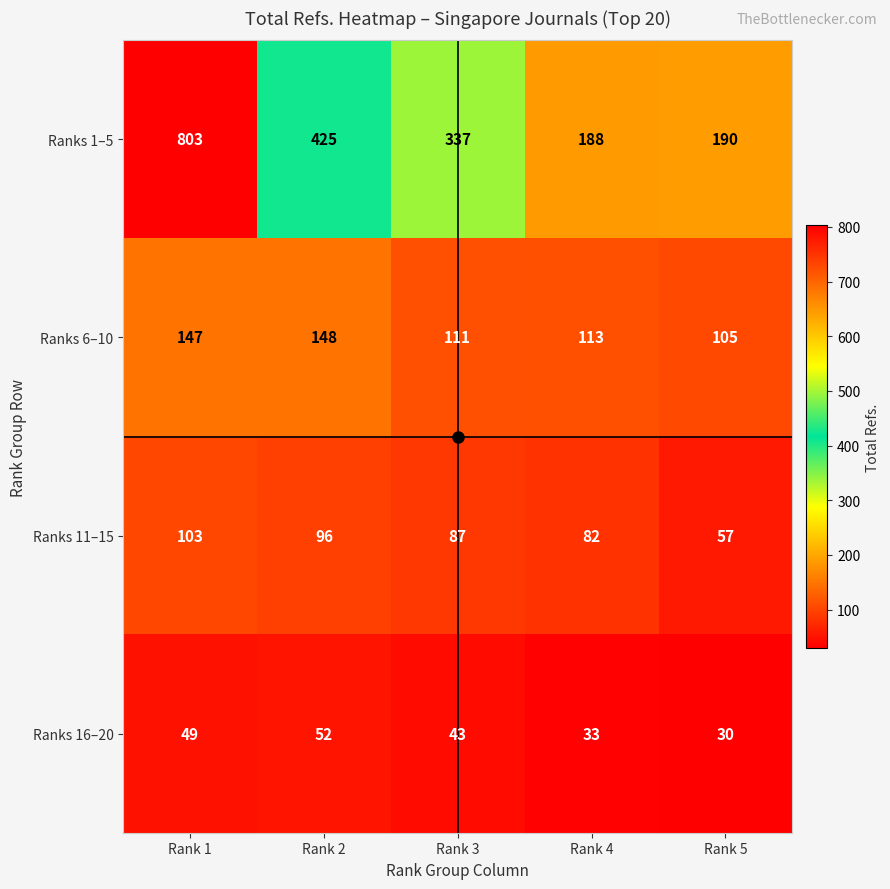

The Ranks 11–15 series shows 19 at Rank 4. True or false?

False